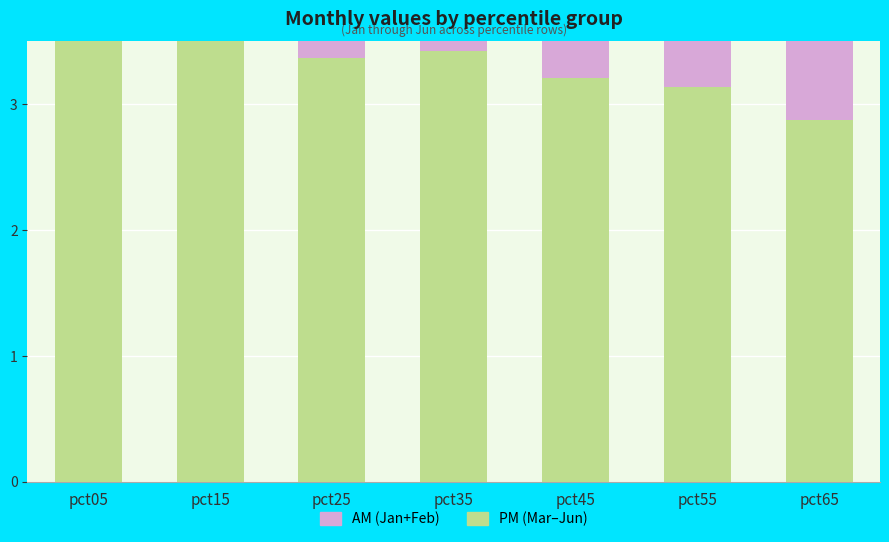

How many values in the Jun series are below 3?

1